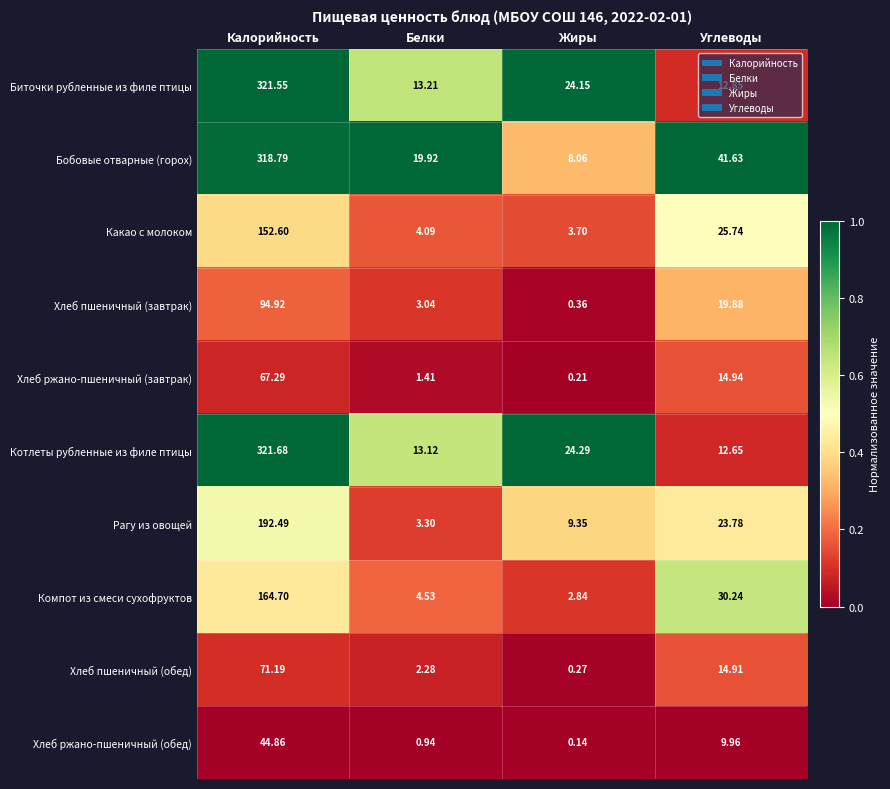

List the series in order of their peak value, lowest first.

Хлеб ржано-пшеничный (обед), Хлеб ржано-пшеничный (завтрак), Хлеб пшеничный (обед), Хлеб пшеничный (завтрак), Какао с молоком, Компот из смеси сухофруктов, Рагу из овощей, Бобовые отварные (горох), Биточки рубленные из филе птицы, Котлеты рубленные из филе птицы